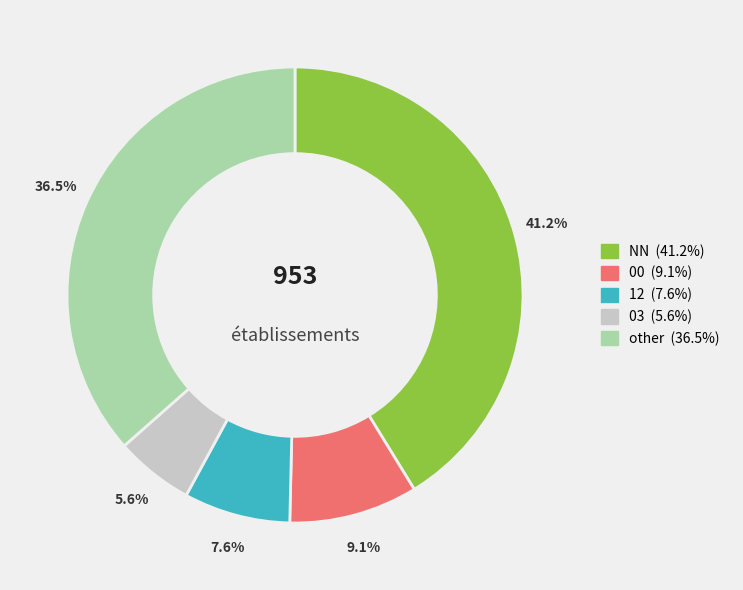

Does any single category account for the majority?

No